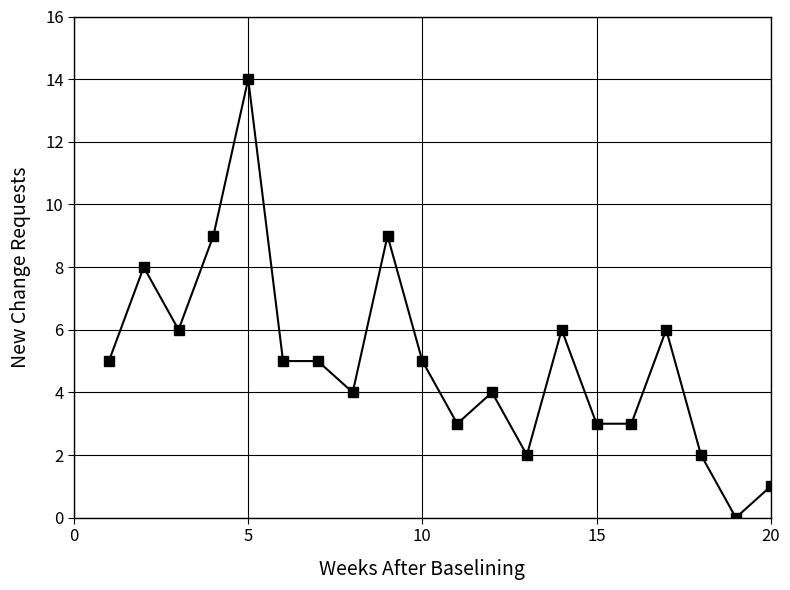

True or false: there are more than 1 points higher than both neighbors.

True